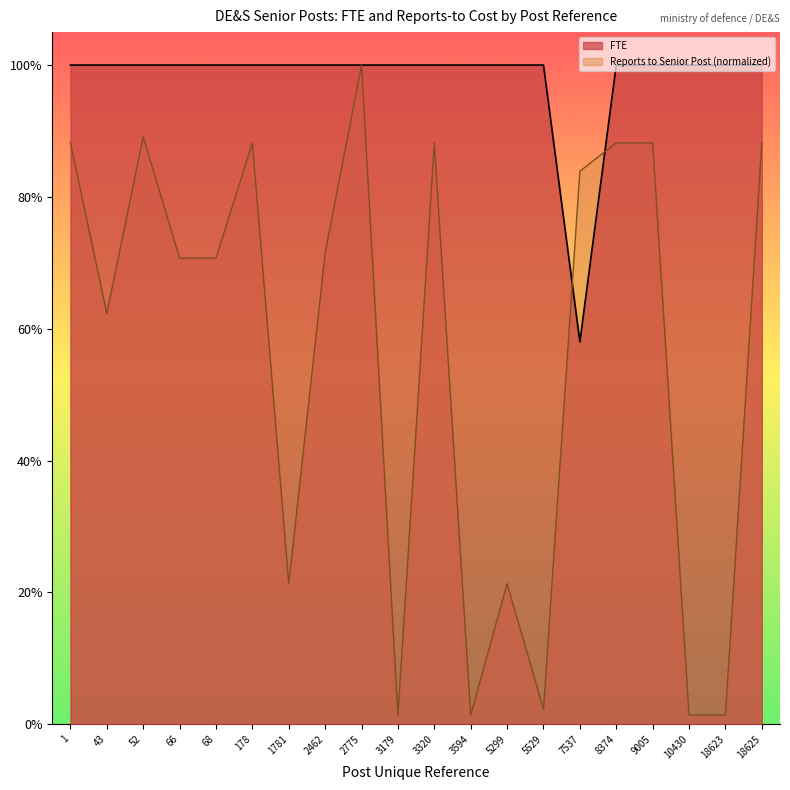

Which series ends up on top after the final intersection of FTE and Reports to Senior Post (normalized)?

FTE